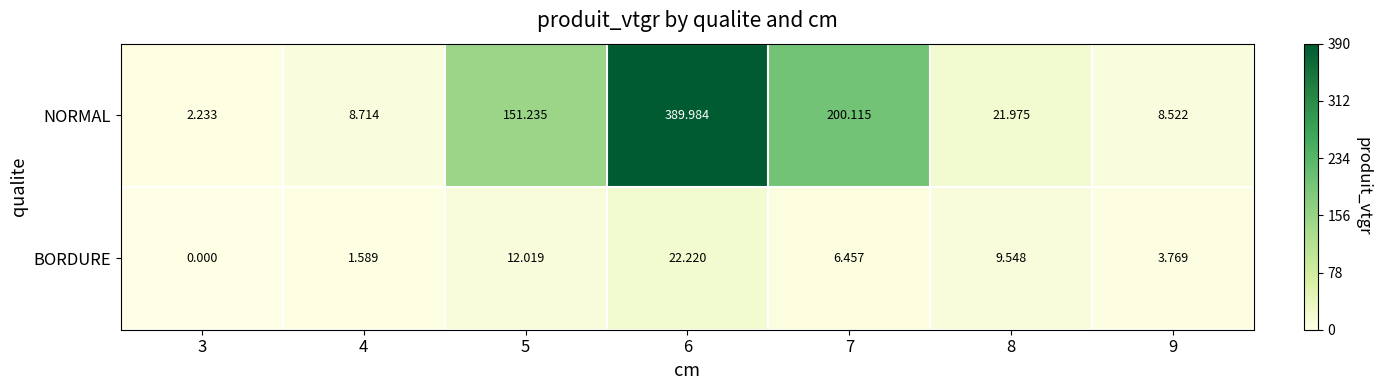

Which series has the largest range (max minus min)?

NORMAL